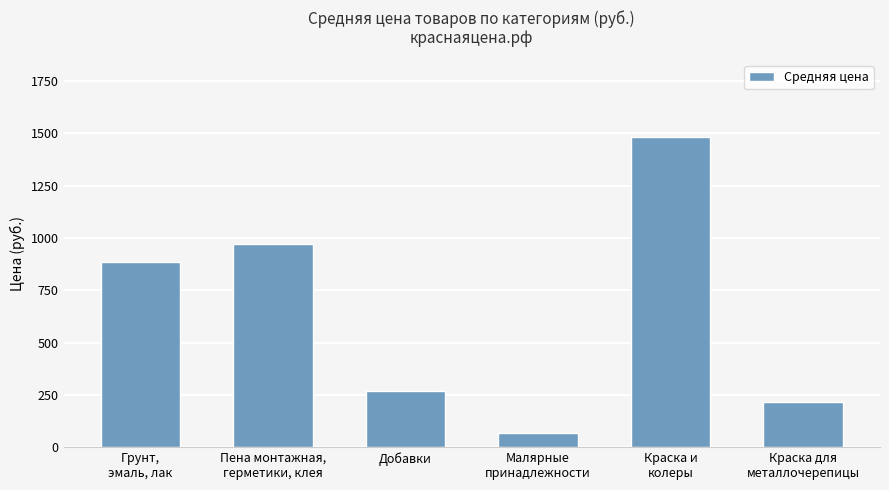

The value at Краска и
колеры is 563. True or false?

False